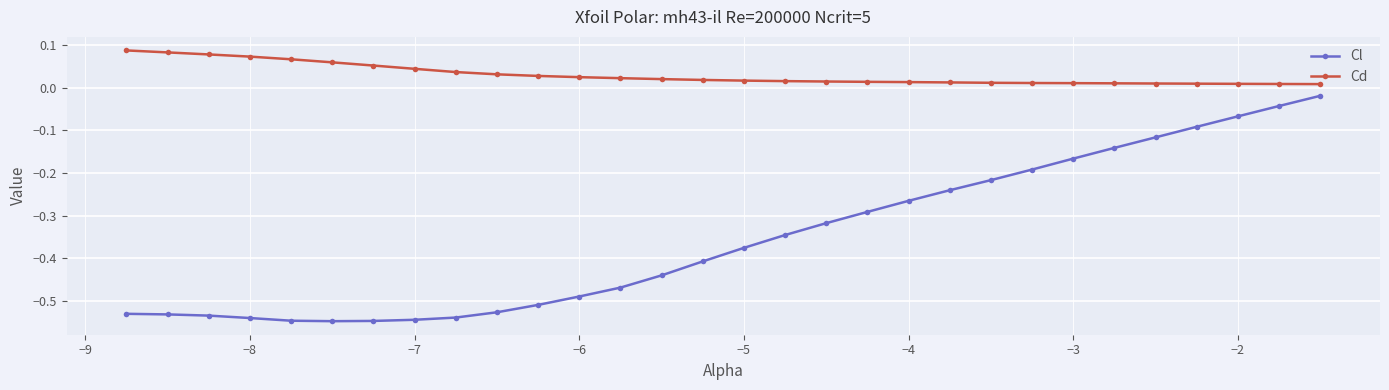

Which series has the largest range (max minus min)?

Cl